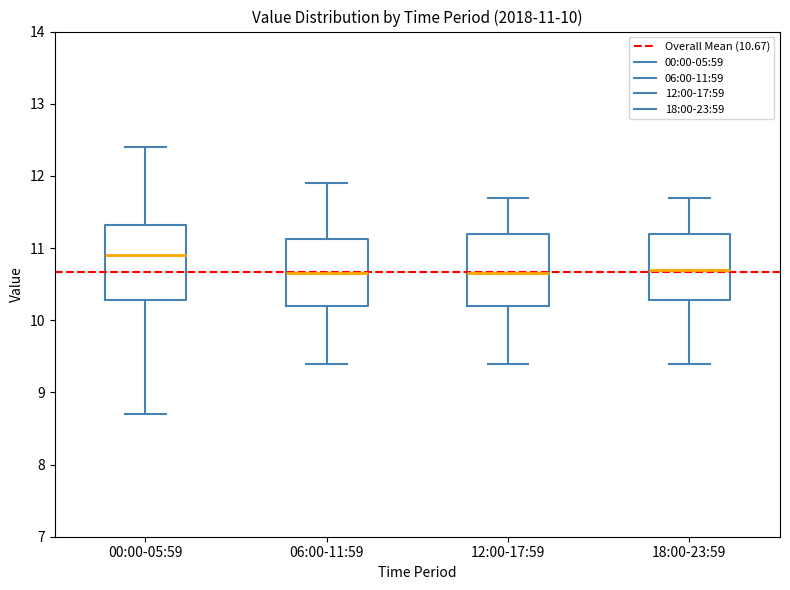

Which box has the highest median line?

00:00-05:59